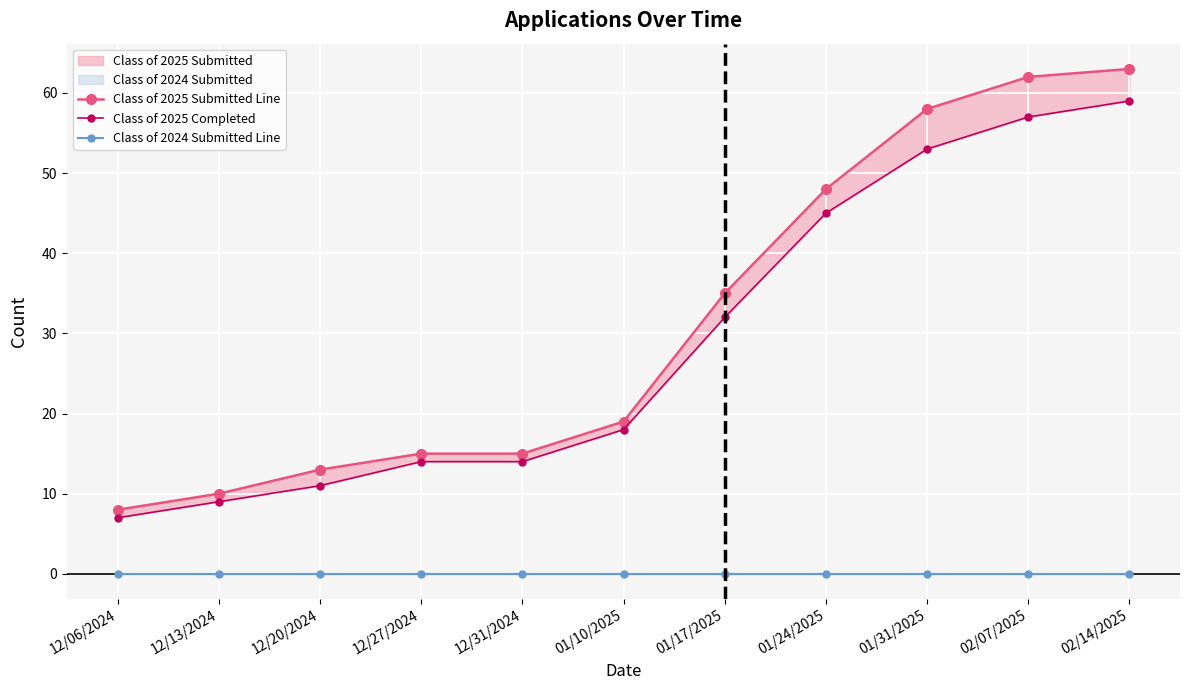

What position from the left is 01/31/2025?

9